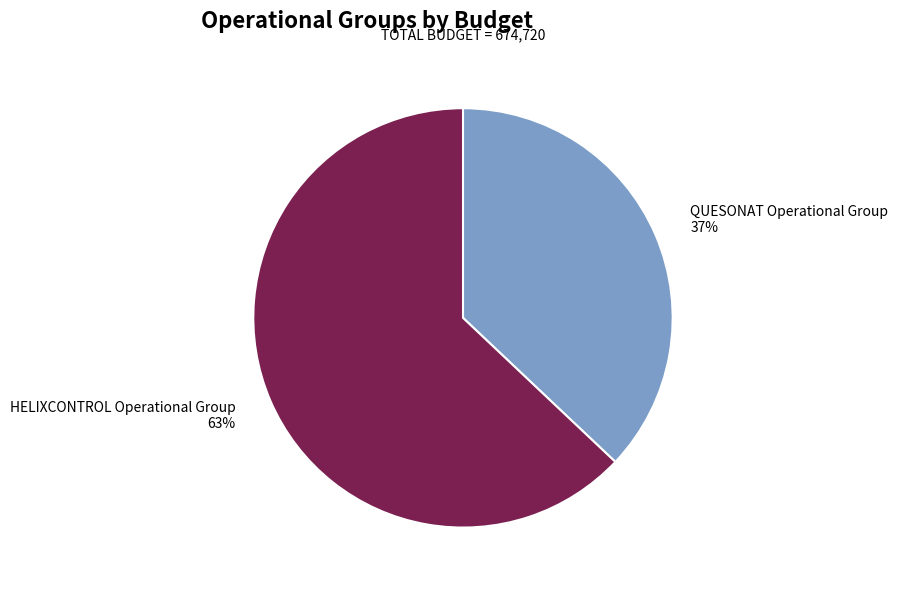

True or false: QUESONAT Operational Group accounts for 37% of the total.

True